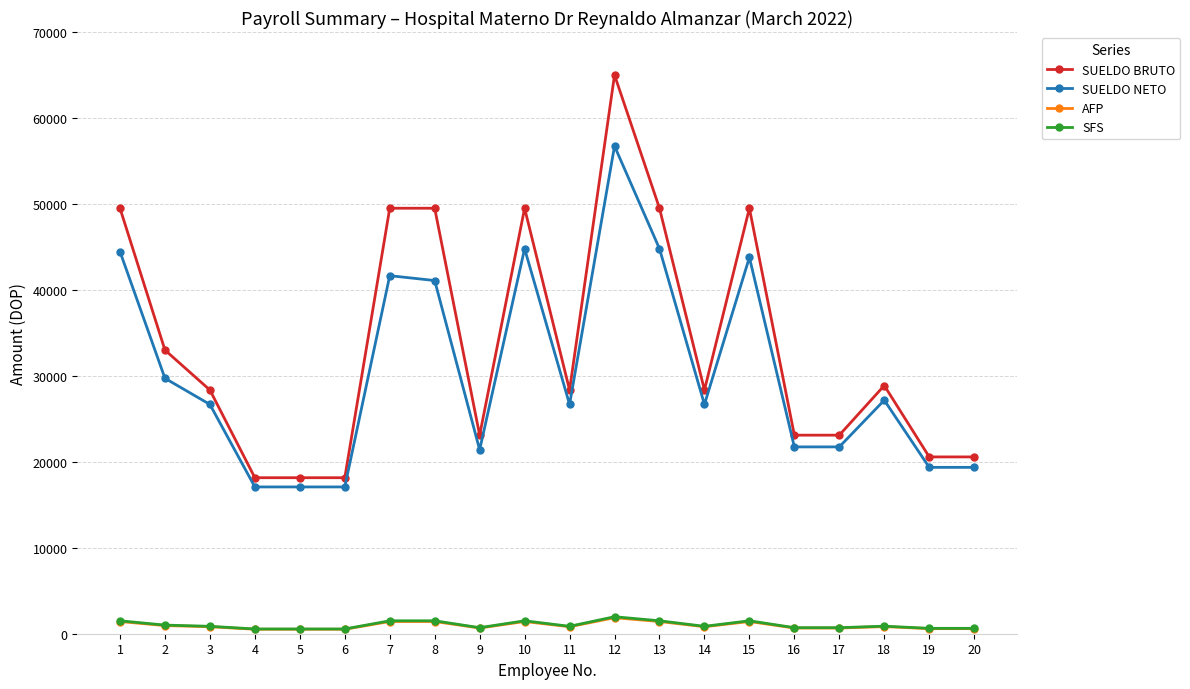

What is the sum of all AFP values?

19338.5